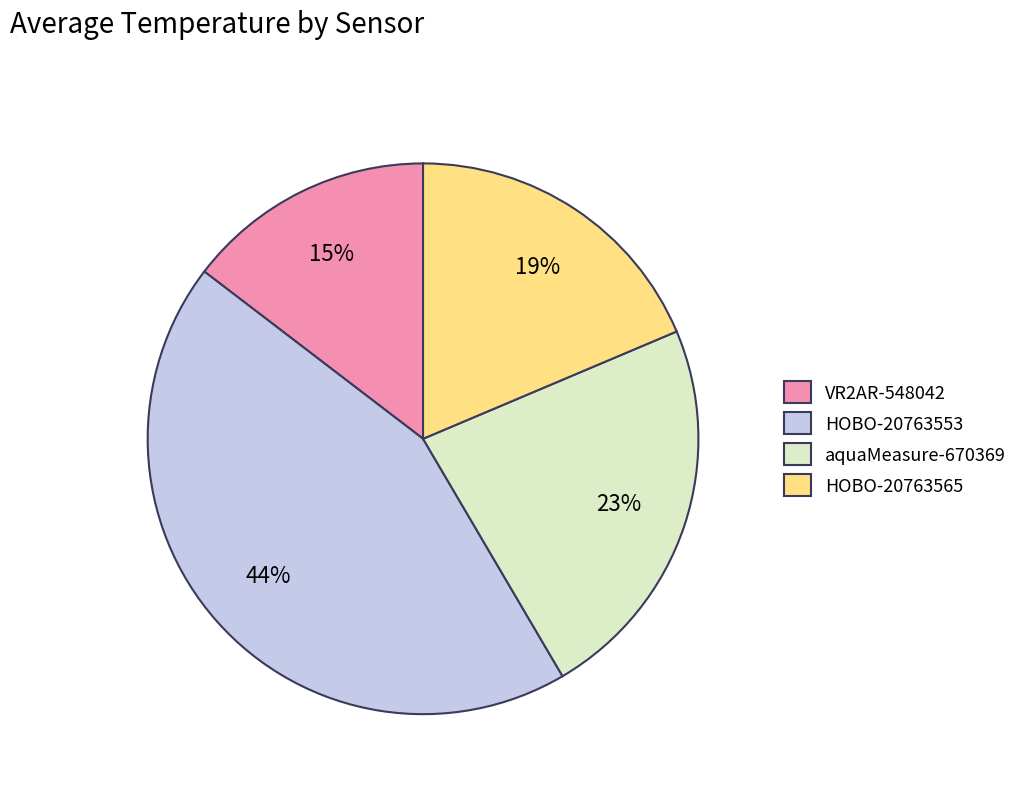

What is the largest slice in the pie chart?

HOBO-20763553